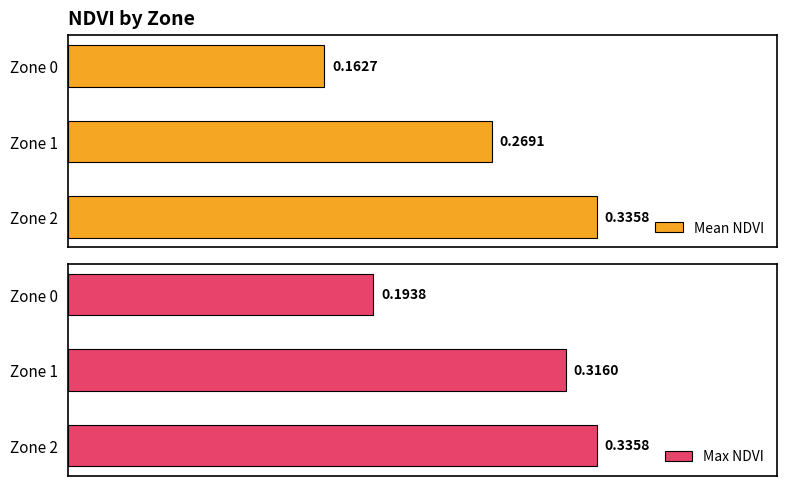

Count the number of categories in the chart.

3